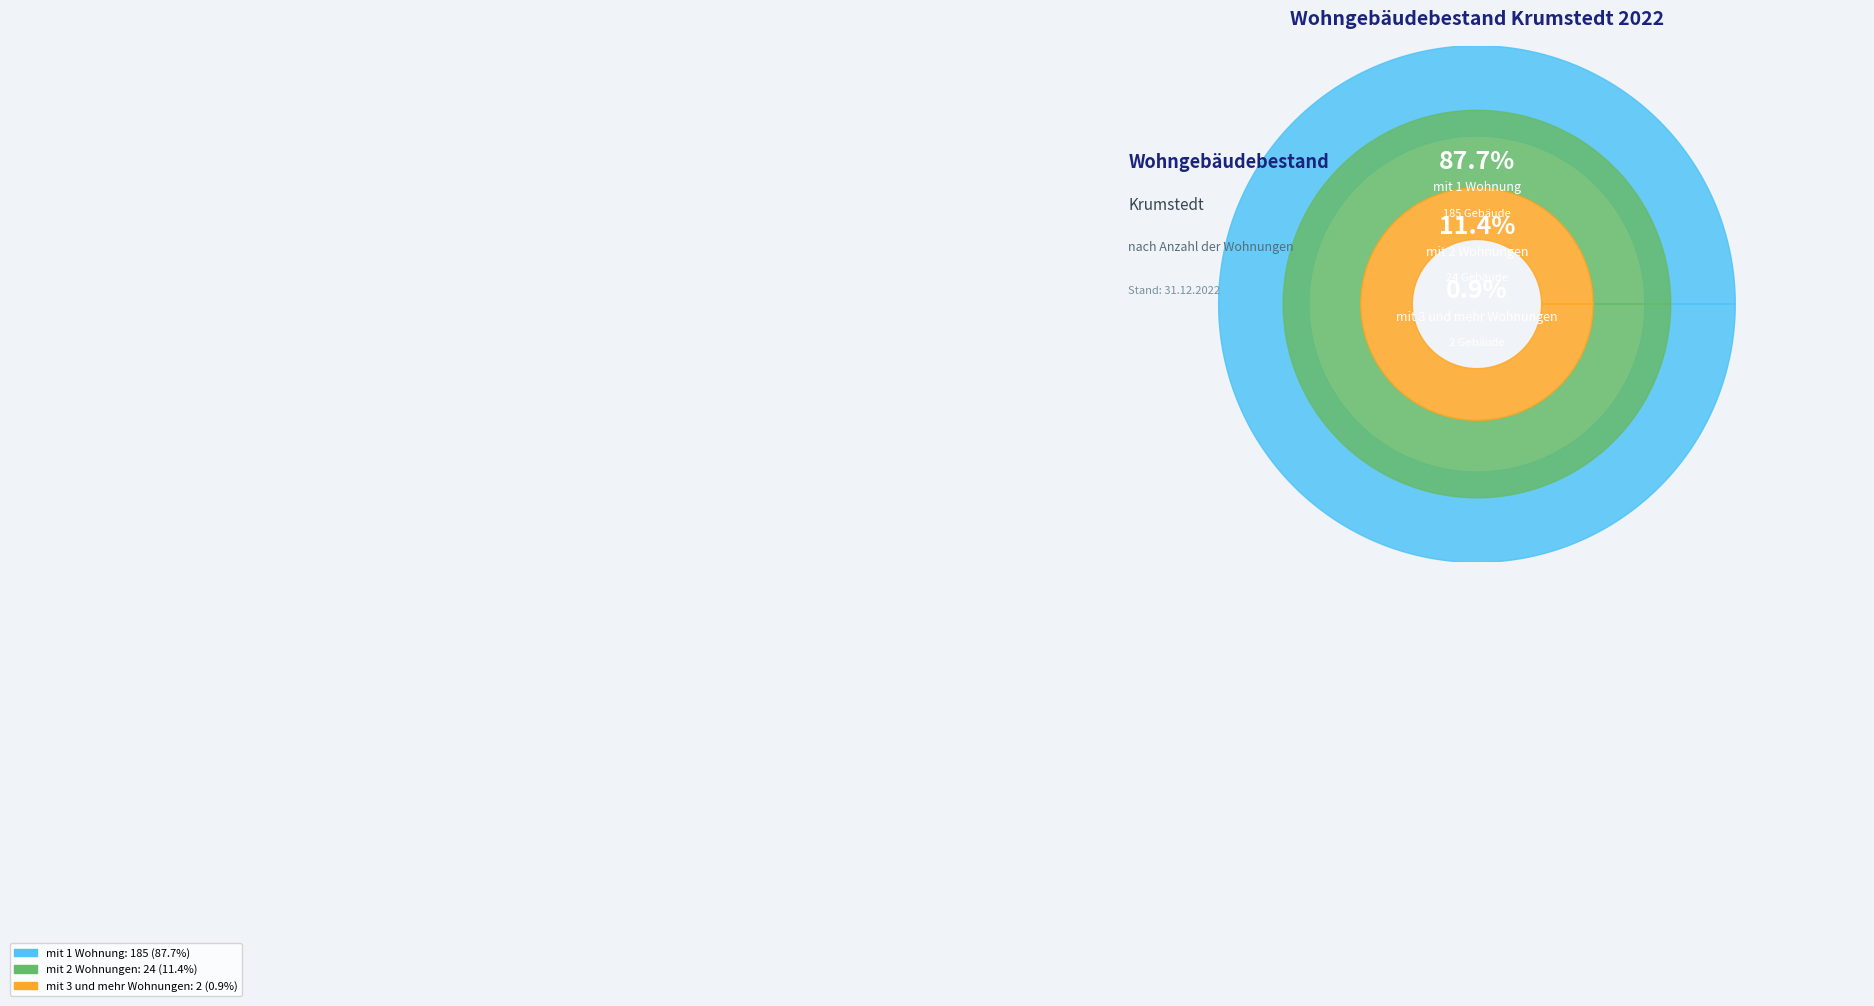

Which has a higher value, mit 2 Wohnungen or mit 1 Wohnung?

mit 1 Wohnung